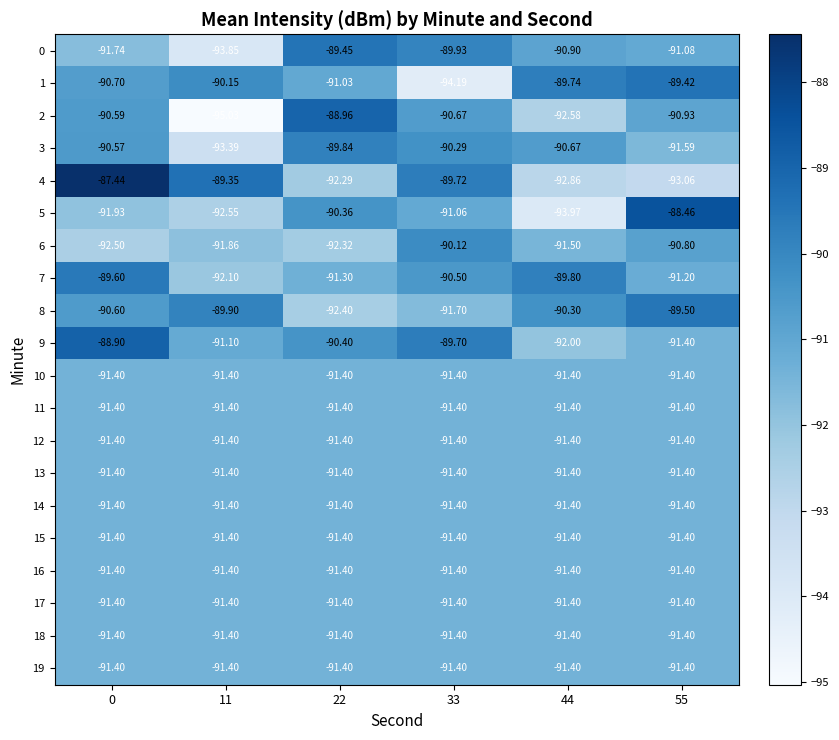

How many data points in 6 are less than -91?

4